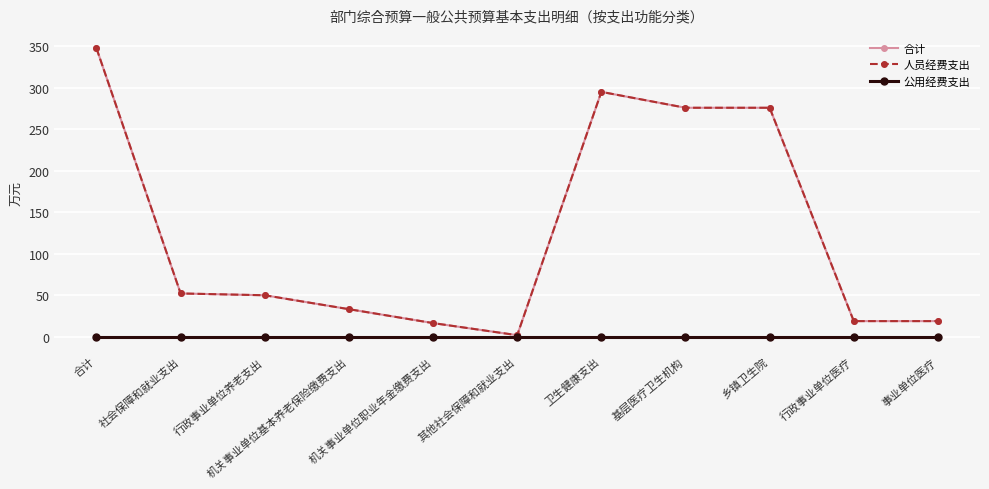

True or false: 合计 has a value of 11.2 at 行政事业单位医疗.

False